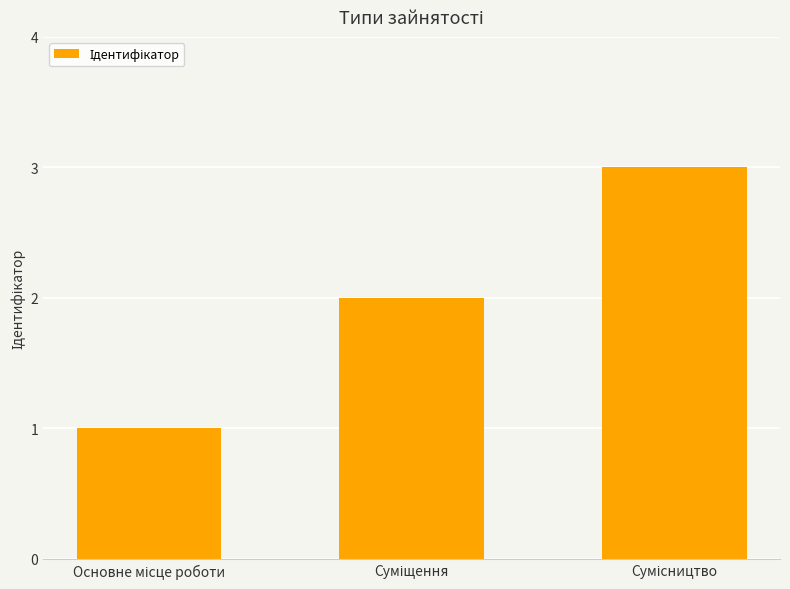

What is the greatest value displayed?

3